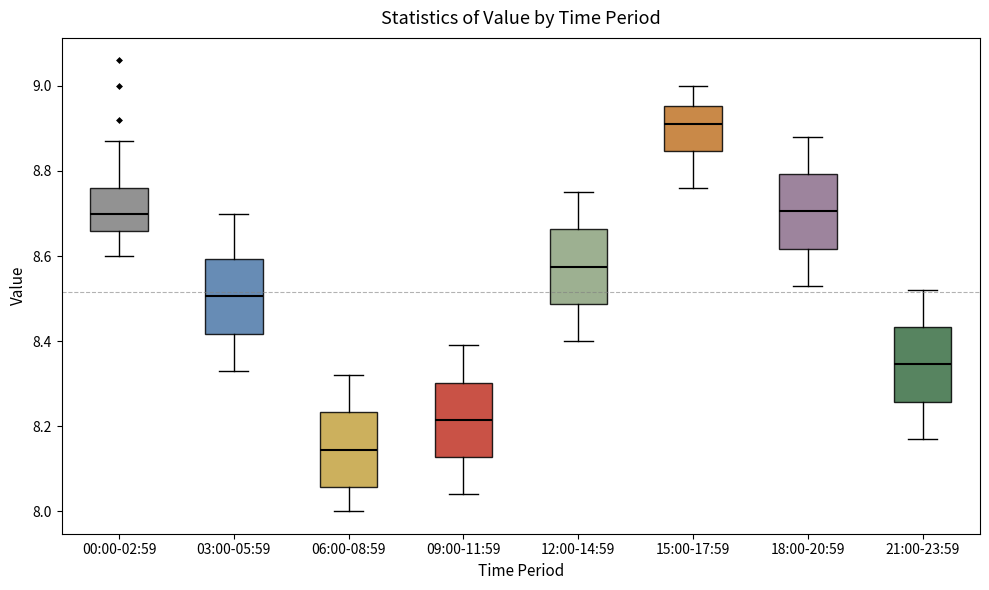

Which box has the lowest median line?

06:00-08:59